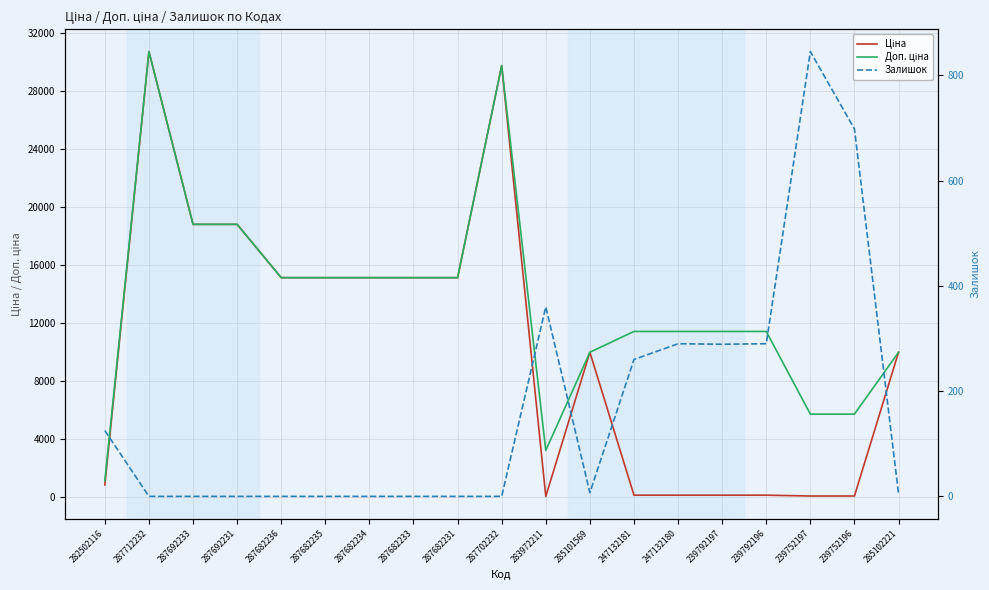

Rank the series by their average value, from highest to lowest.

Доп. ціна, Ціна, Залишок